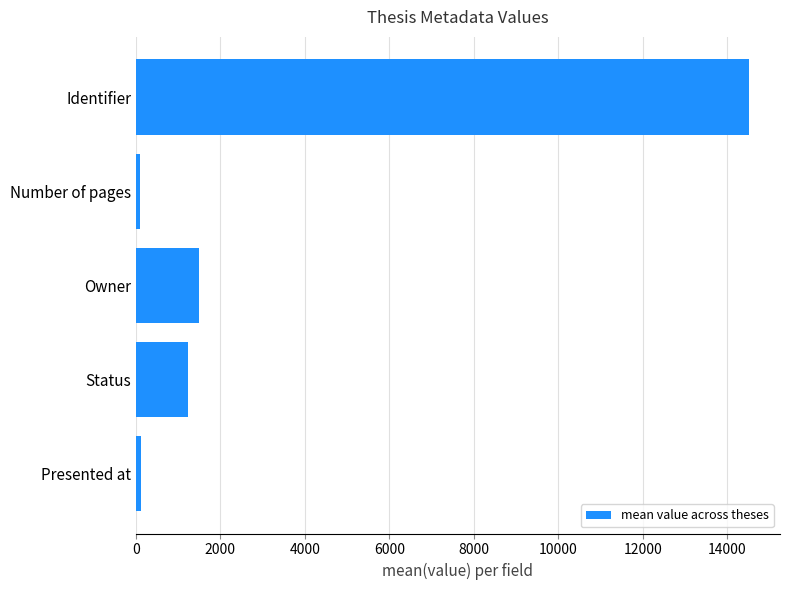

Which has a higher value, Owner or Presented at?

Owner